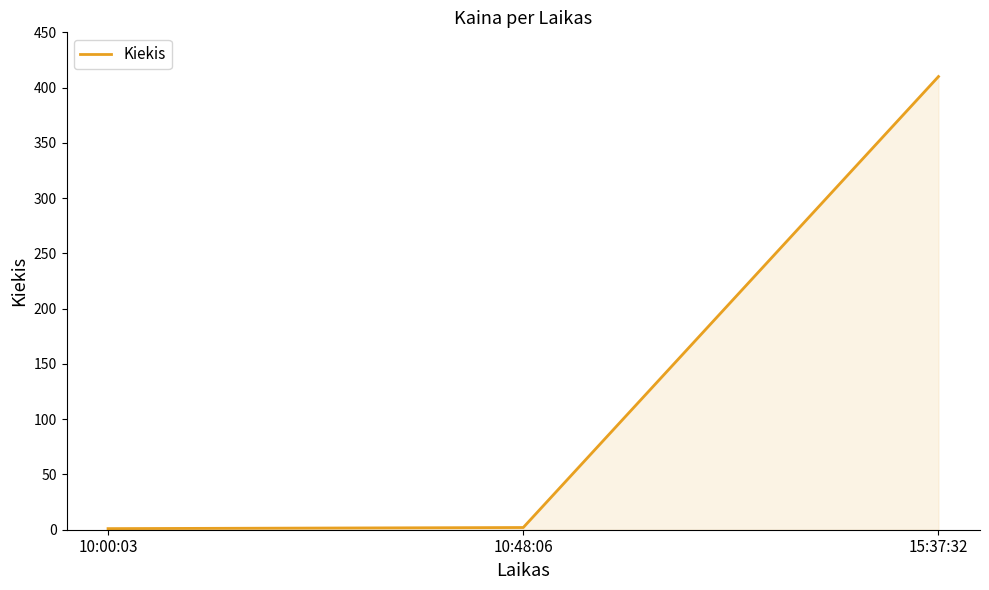

What is the change in value from 10:00:03 to 15:37:32?

+409